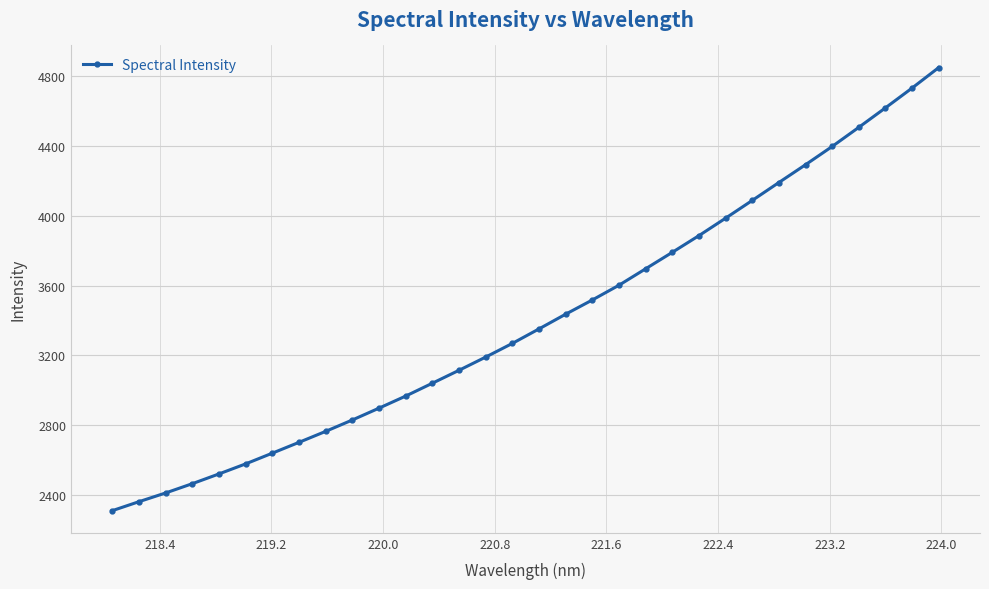

What is the smallest value displayed?

2308.0